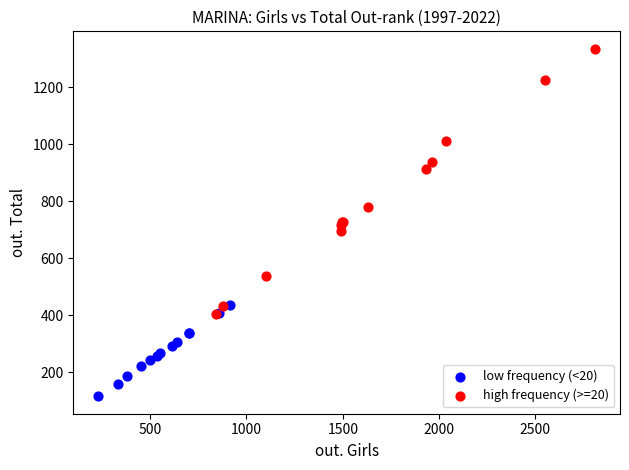

Which series reaches the minimum Y coordinate?

low frequency (<20)